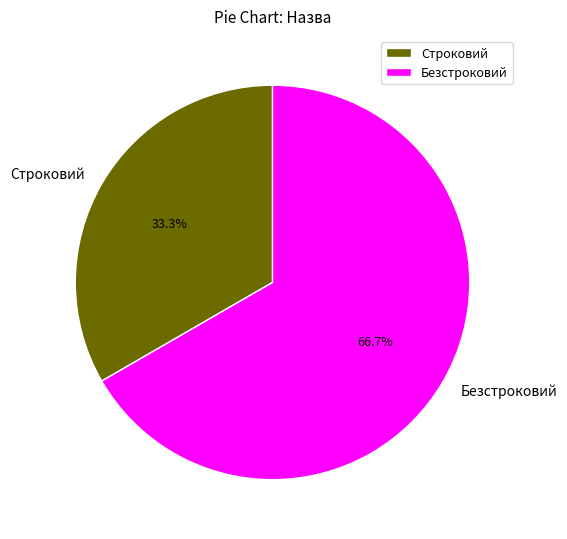

How many segments does this pie chart have?

2